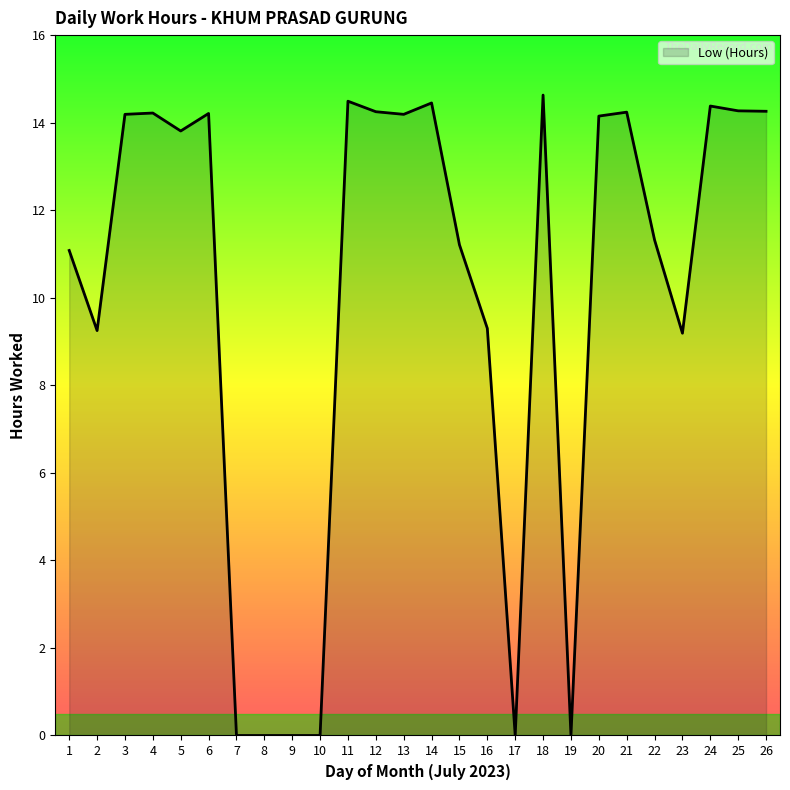

What is the difference between the maximum and minimum values?

14.6